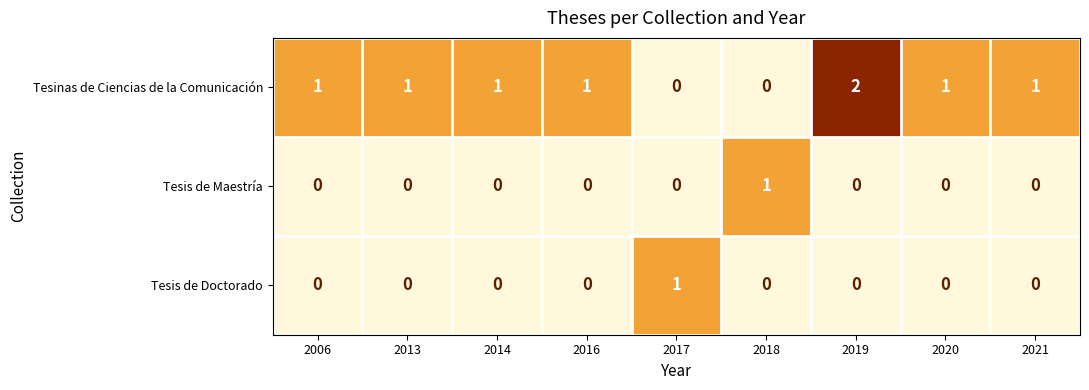

The value of Tesis de Doctorado at 2016 is 0. True or false?

True